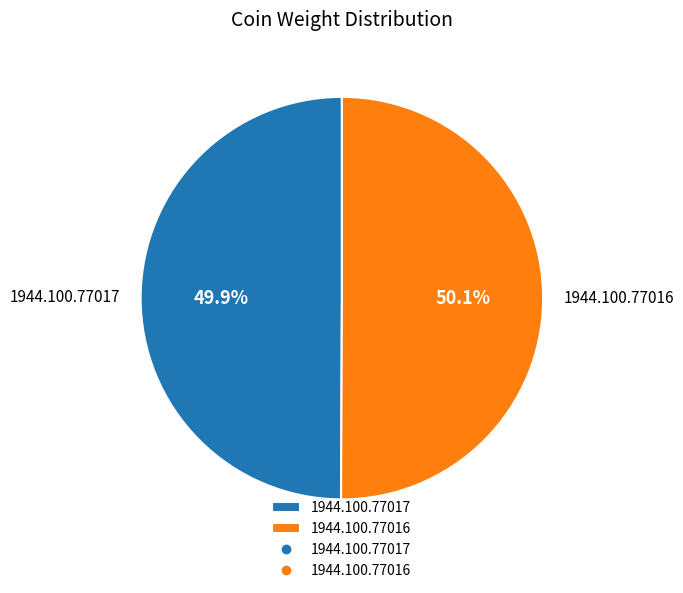

To the nearest percent, what portion does 1944.100.77017 represent?

50%